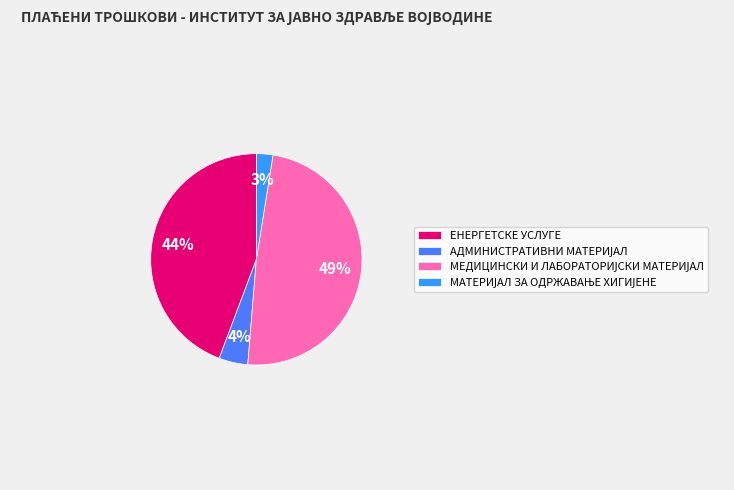

To the nearest percent, what is the difference between the largest and smallest slice percentages?

46%